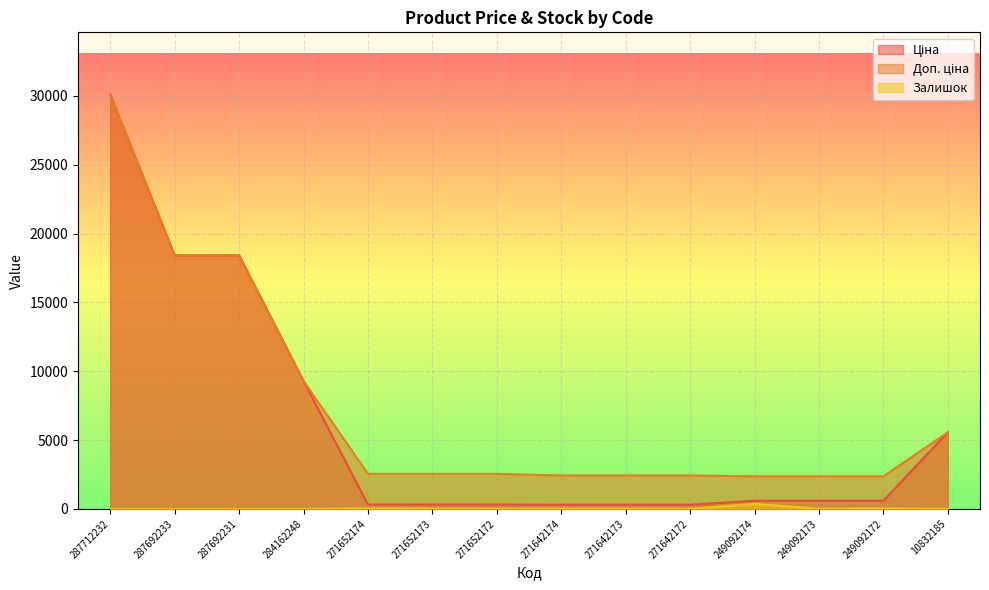

What is the value of the Доп. ціна point at the 11th from the left?

2366.5